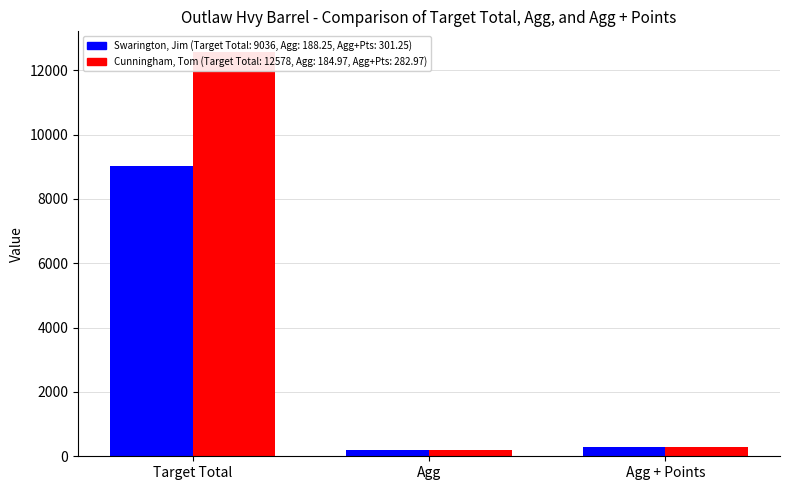

Between Agg and Agg + Points, which series saw the biggest shift?

Swarington, Jim